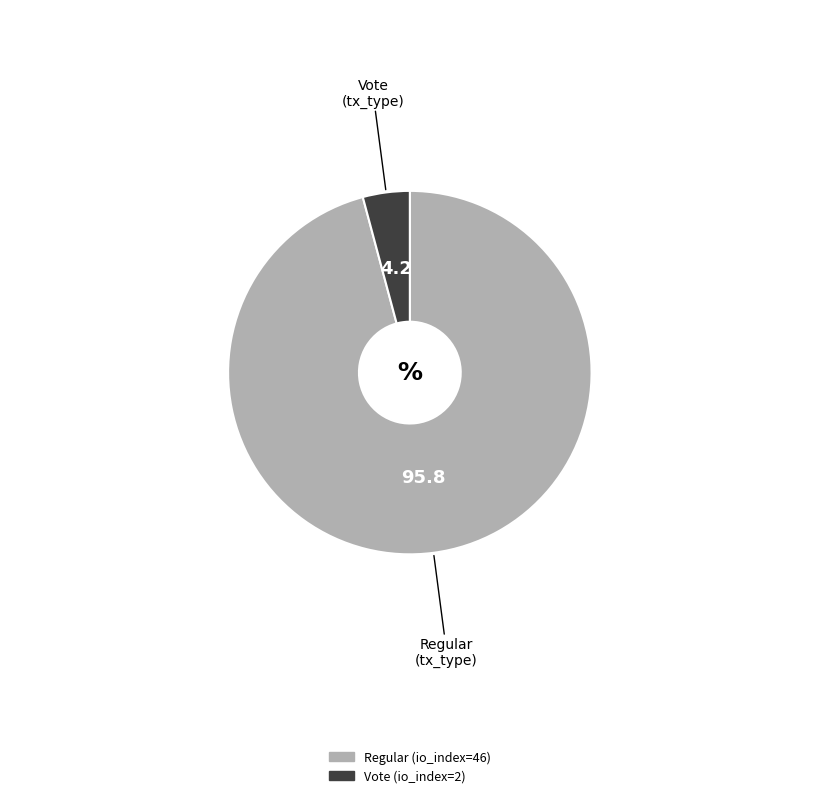

Which category has the smallest portion of the pie?

Vote (io_index=2)